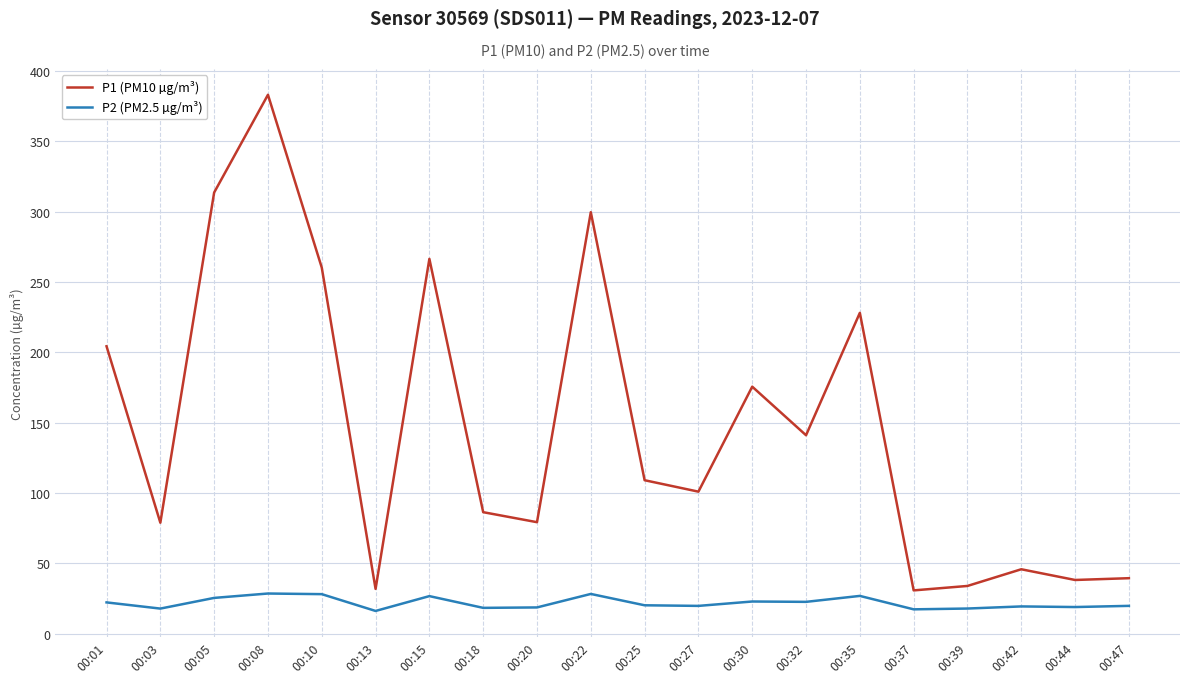

What is the difference between the maximum and minimum values in the P2 (PM2.5 µg/m³) series?

12.4